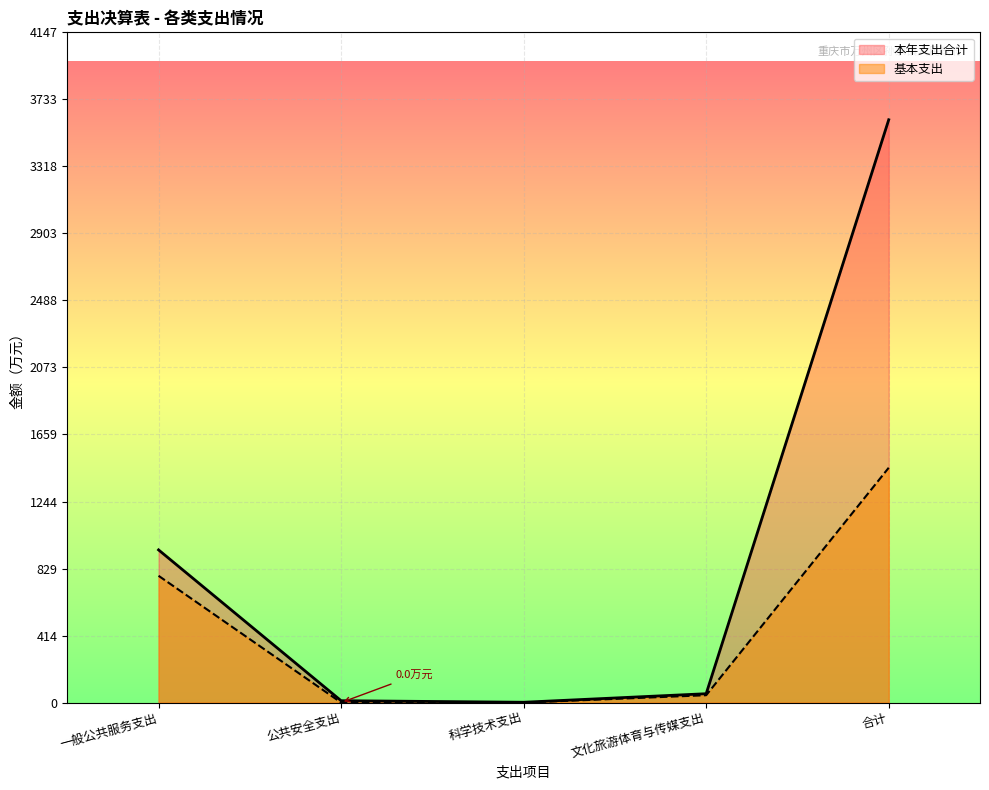

The value of 本年支出合计 at 文化旅游体育与传媒支出 is 77.2. True or false?

False